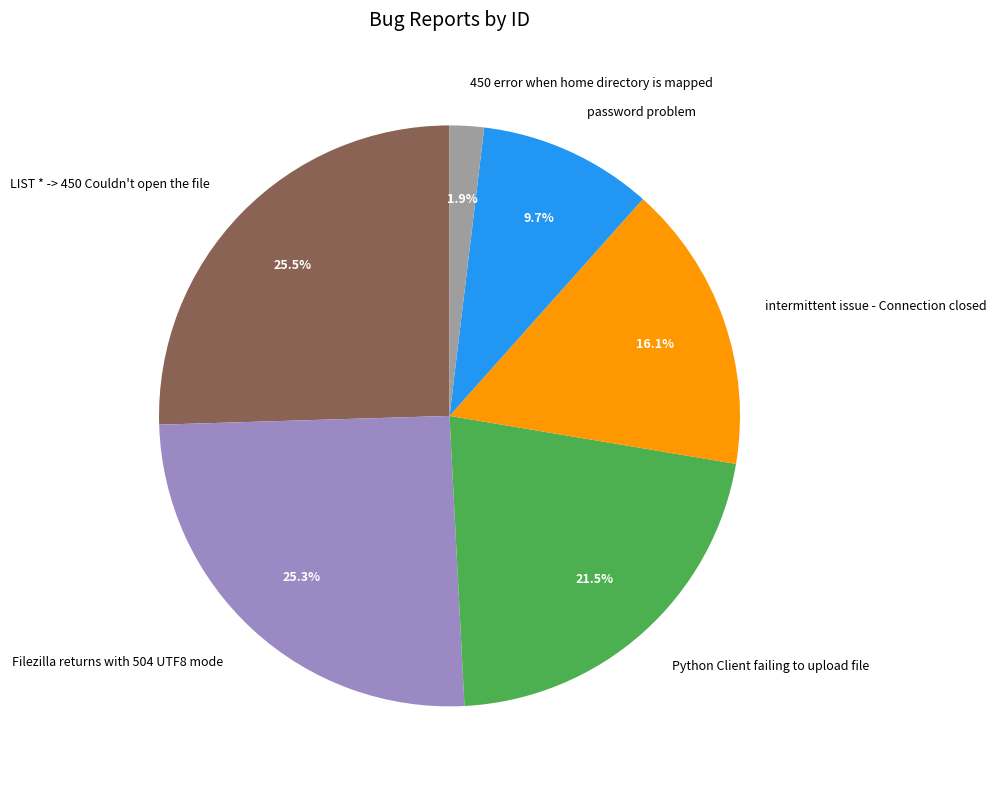

What portion of the pie excludes intermittent issue - Connection closed?

83.9%